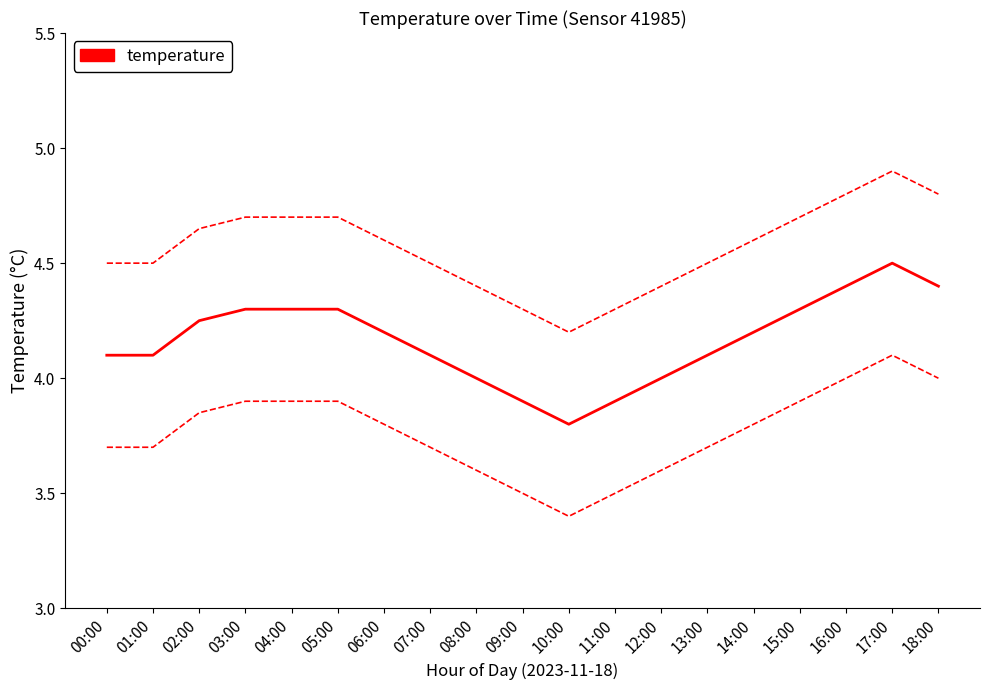

How many lines are shown in the chart?

3